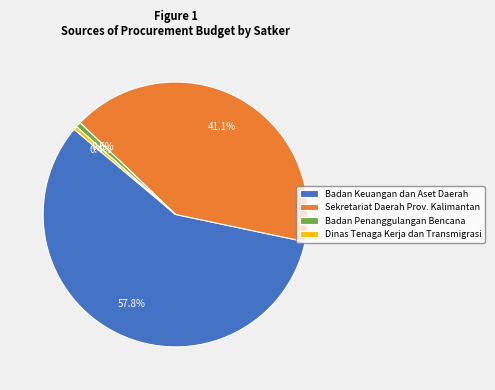

Between Badan Keuangan dan Aset Daerah and Dinas Tenaga Kerja dan Transmigrasi, which is larger?

Badan Keuangan dan Aset Daerah